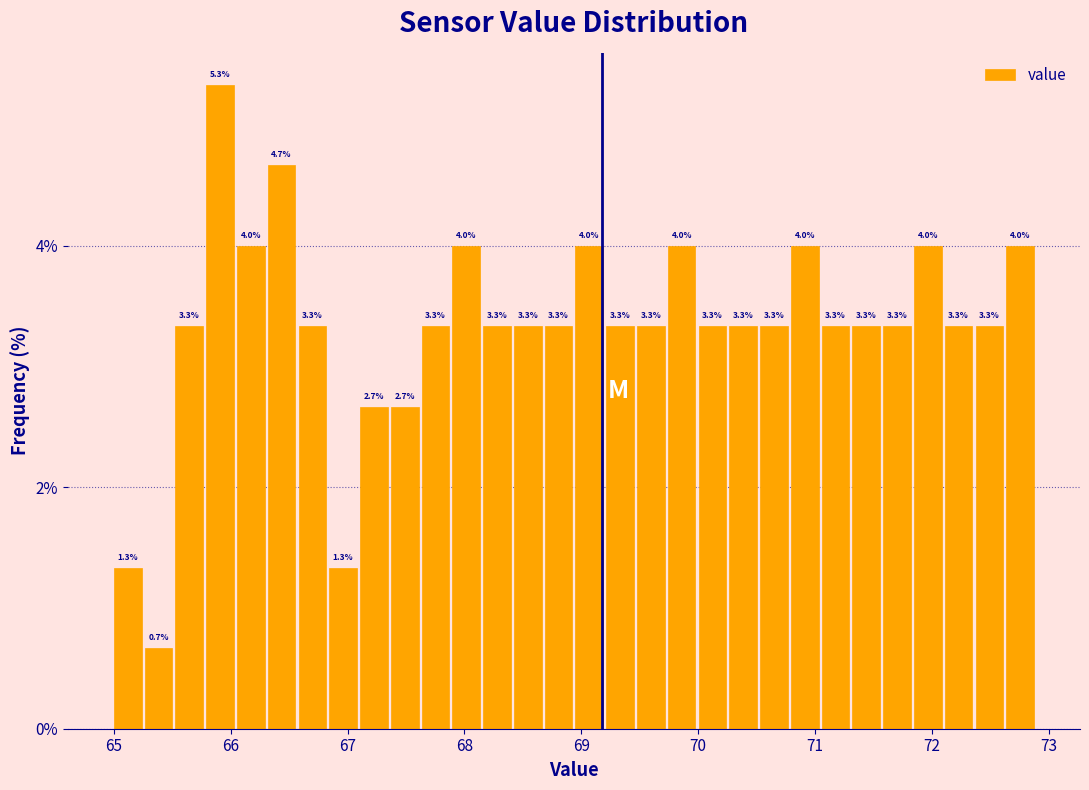

Read against the x-axis, roughly where is the centre of the tallest bar?

65.9